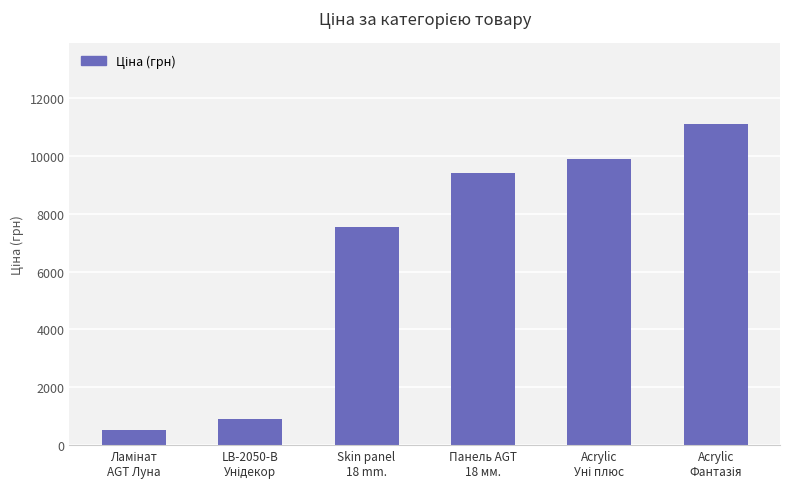

What is the smallest value displayed?

535.4